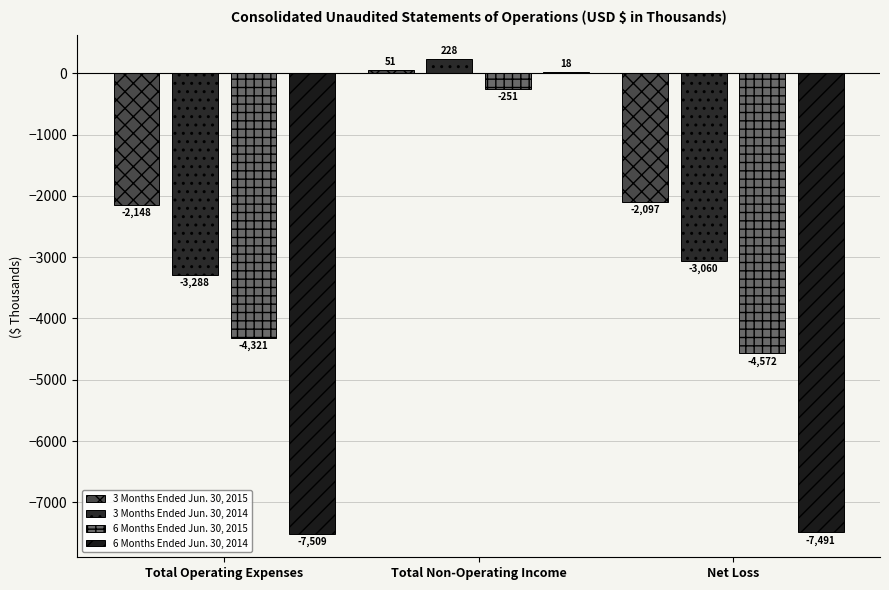

Does the chart contain stacked bars?

No